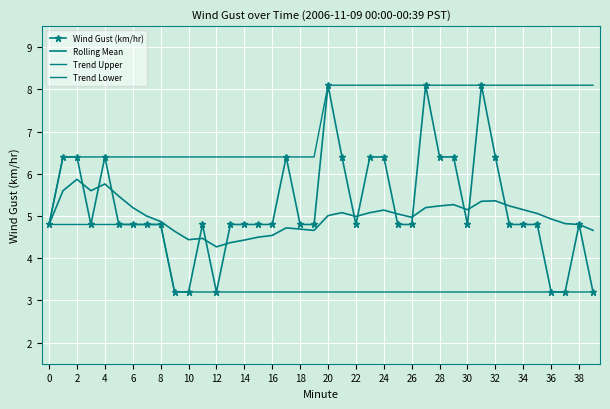

How many data points in Trend Upper are above 8?

20